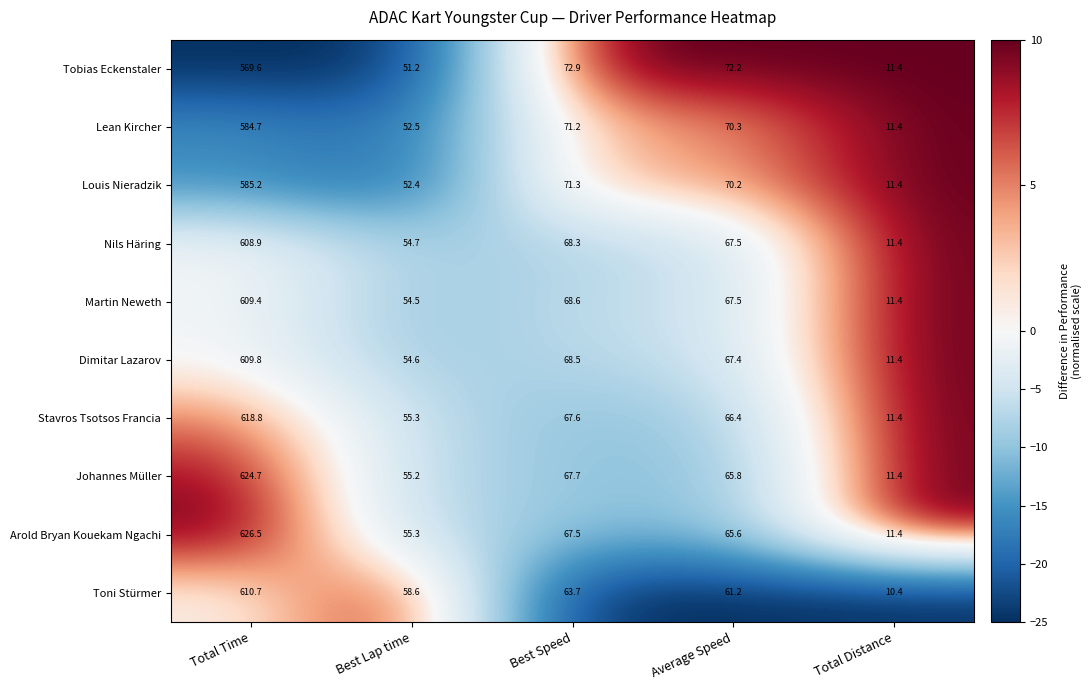

At which category is the sum across all series the highest?

Total Time